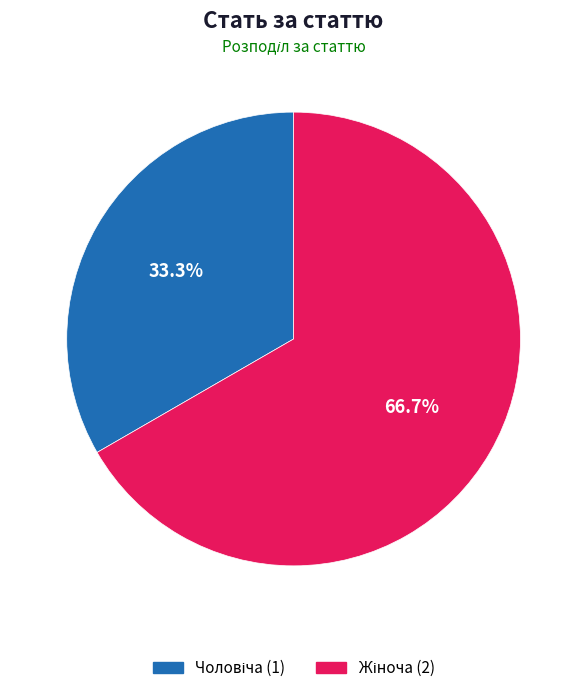

Is there any slice that represents more than half of the pie?

Yes